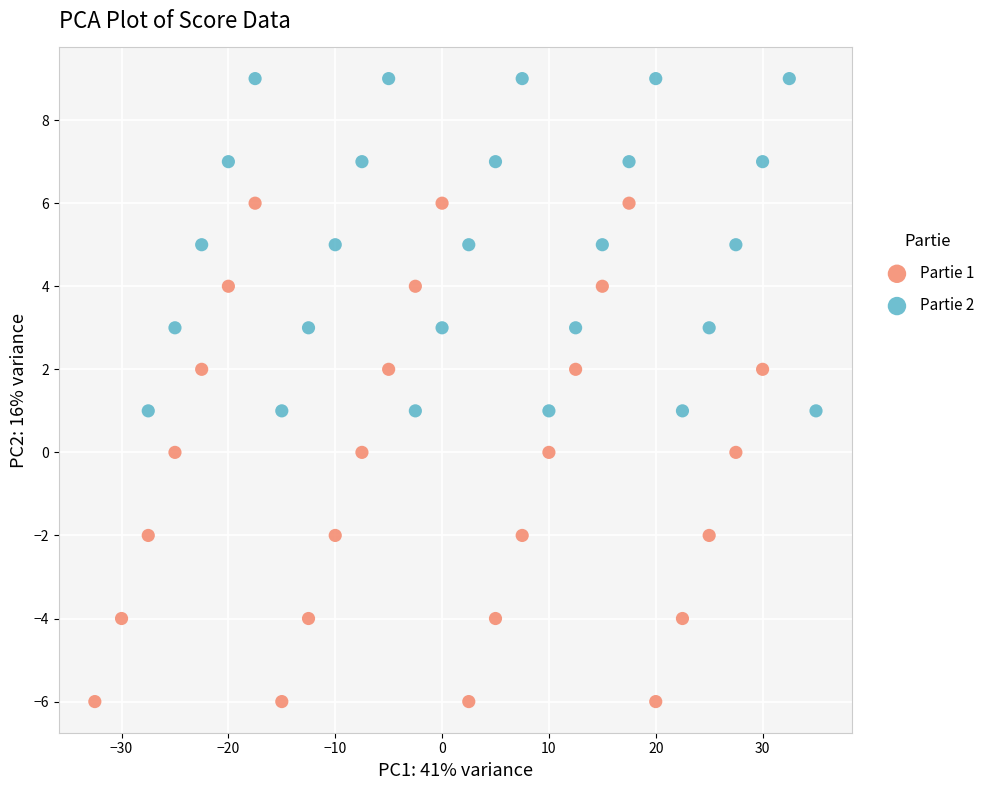

Which series has the largest Y range (max minus min)?

Partie 1